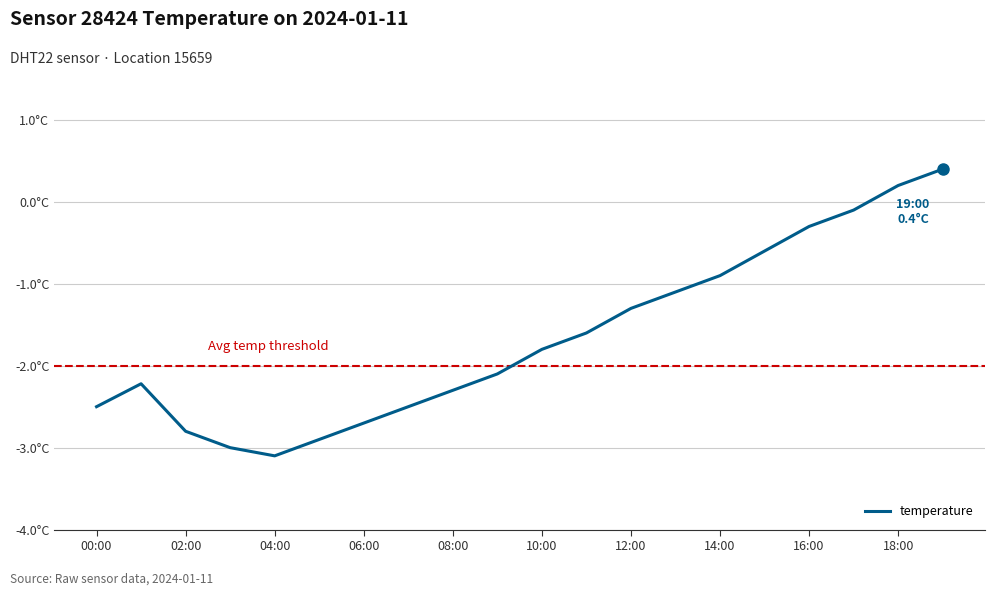

Reading right to left, transcribe all the data shown in this chart.

0.4	0.2	-0.1	-0.3	-0.6	-0.9	-1.1	-1.3	-1.6	-1.8	-2.1	-2.3	-2.5	-2.7	-2.9	-3.1	-3.0	-2.8	-2.2	-2.5